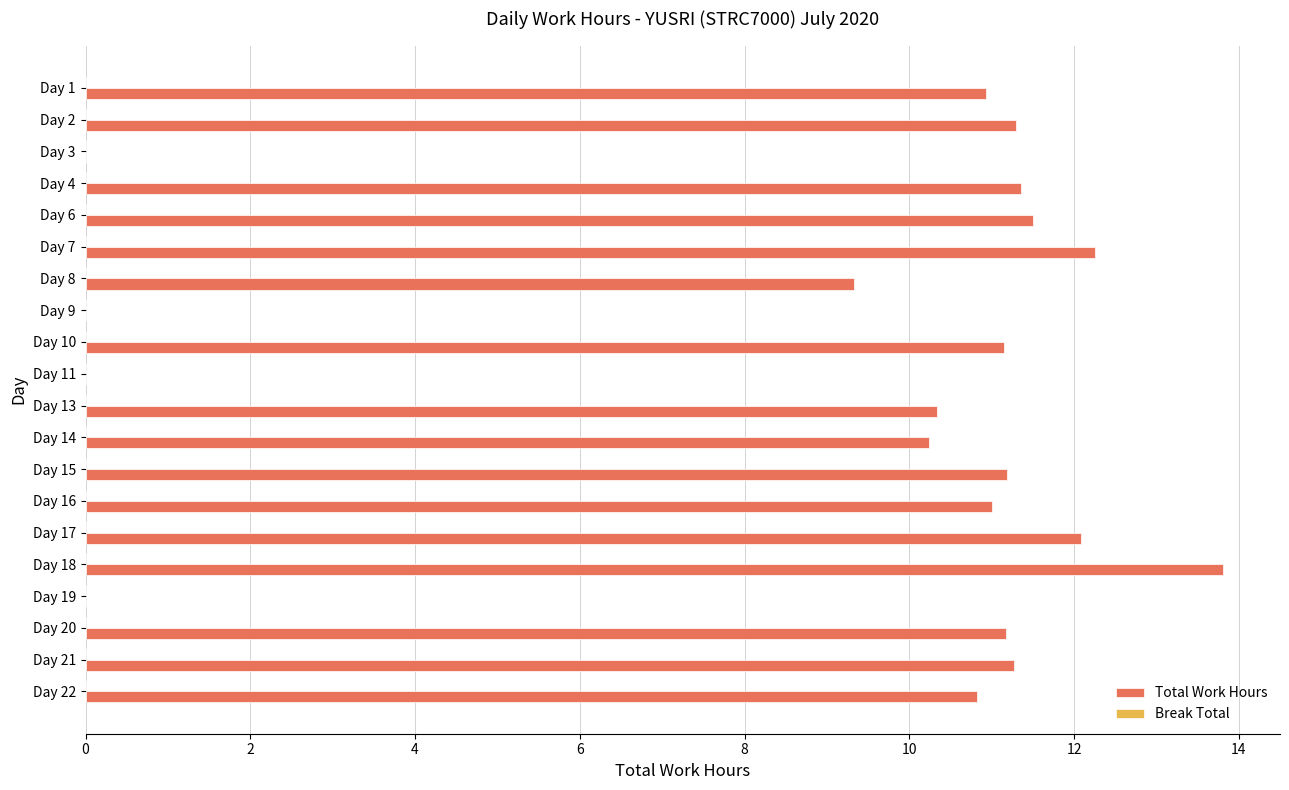

At which label is the value closest to 6?

Day 8